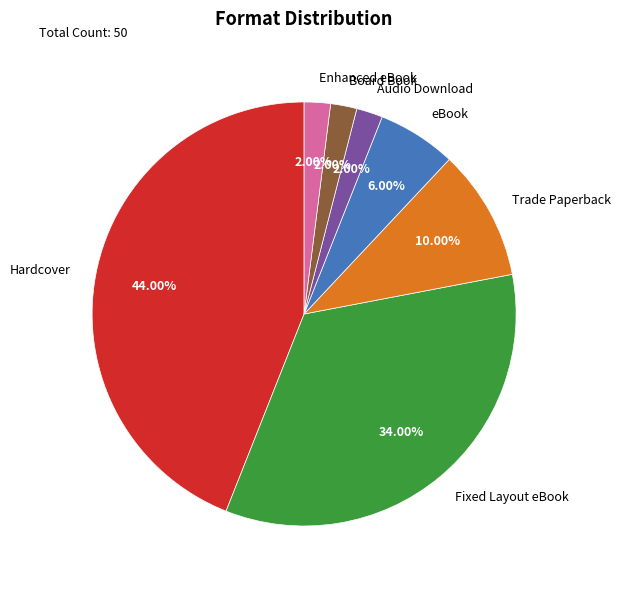

To the nearest percent, what is the difference between the largest and smallest slice percentages?

42%